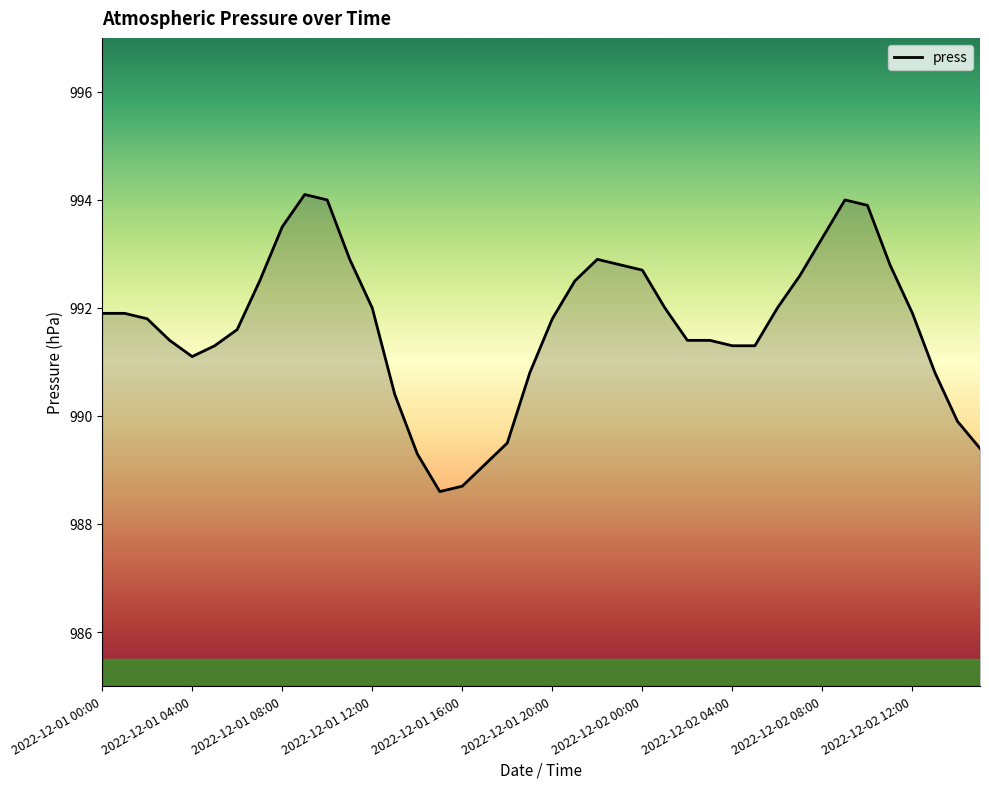

What is the maximum value shown in the chart?

994.1